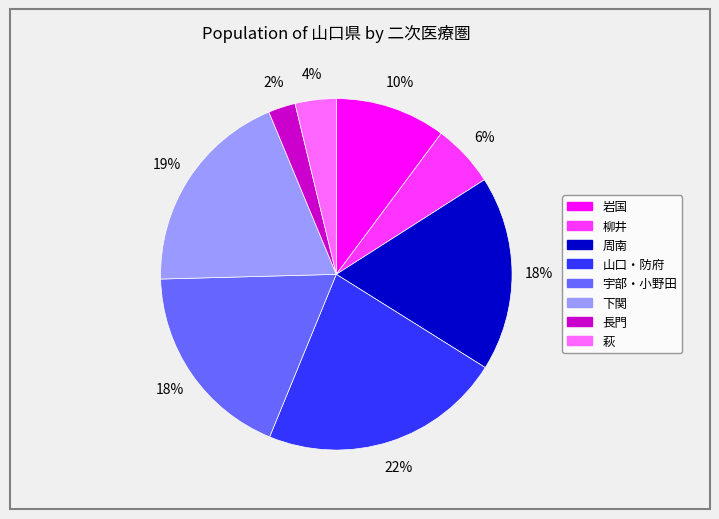

What percentage is the 柳井 slice, to the nearest percent?

6%